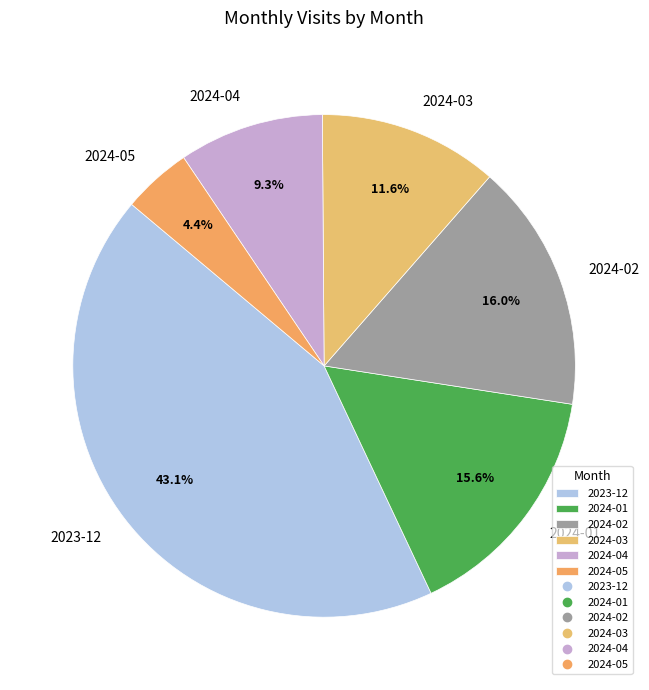

What percentage do 2023-12 and 2024-02 together represent?

59.1%